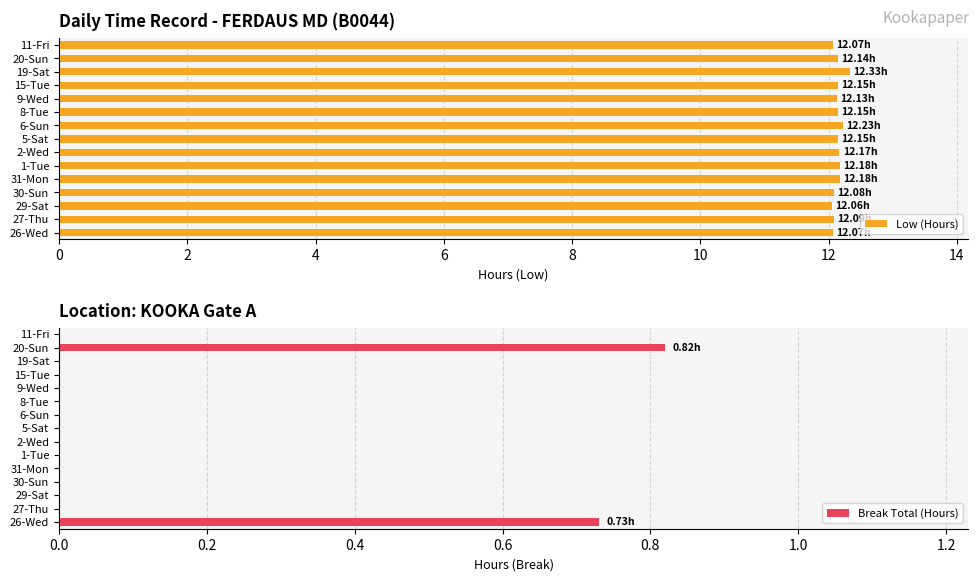

Count the Break Total (Hours) values in the range 0 to 1.

15